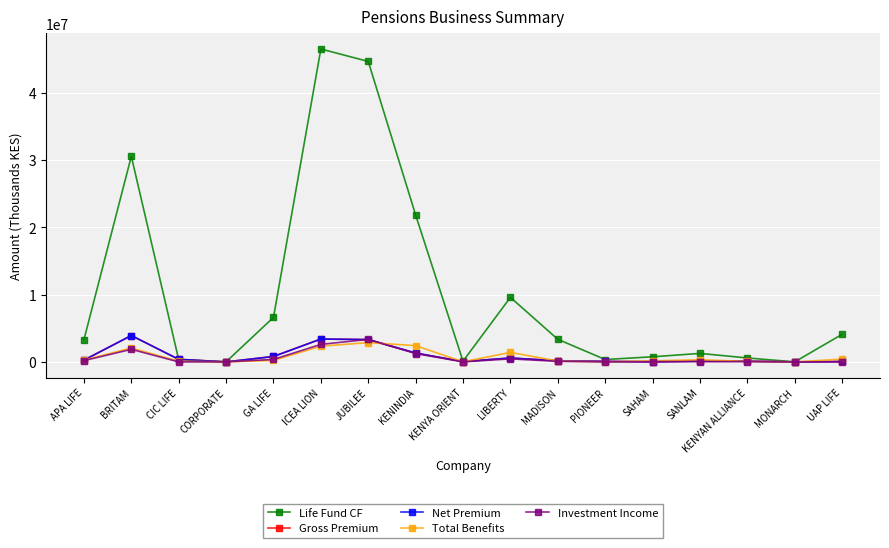

Does the chart have visible grid lines?

Yes